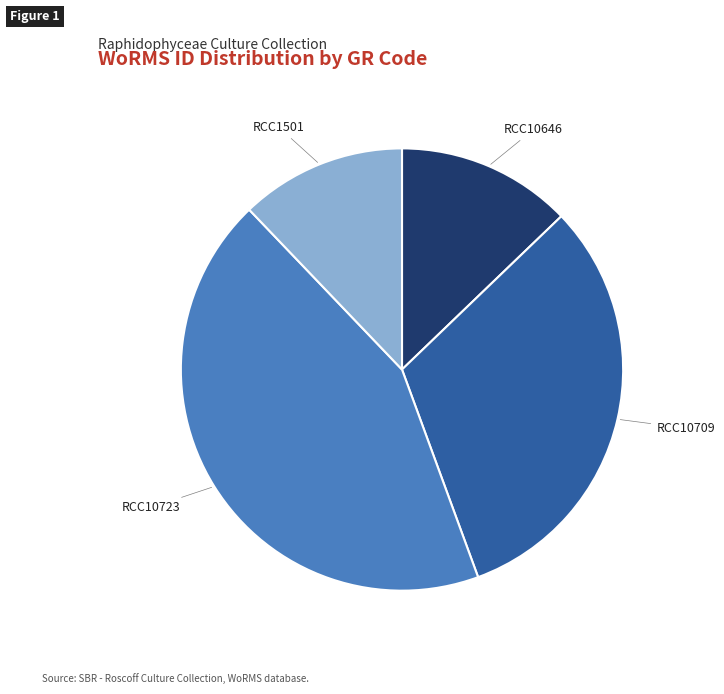

Is it true that RCC10646 is 1% of the pie?

False